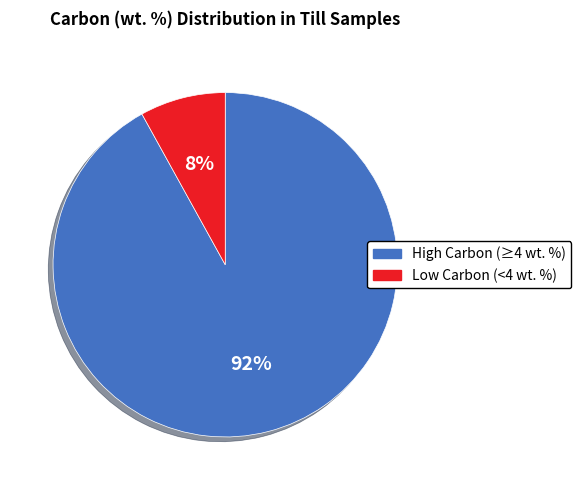

To the nearest percent, what is the difference between the largest and smallest slice percentages?

84%